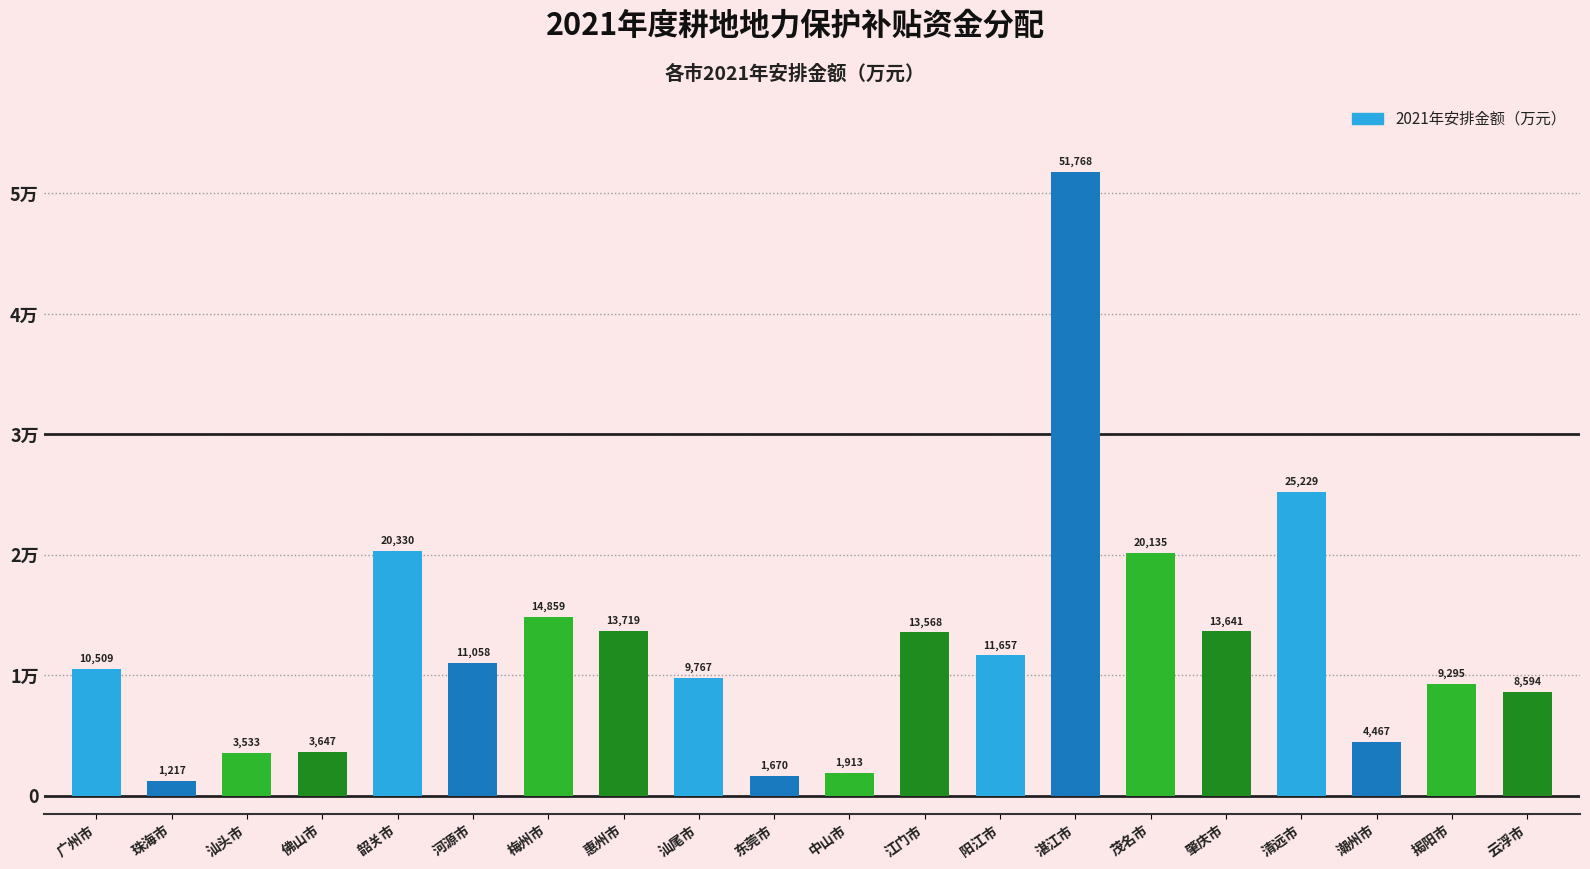

Reading right to left, list all the values displayed in this chart.

云浮市=8594.4	揭阳市=9295.0	潮州市=4466.9	清远市=25229.4	肇庆市=13641.5	茂名市=20134.6	湛江市=51768.1	阳江市=11656.5	江门市=13567.6	中山市=1912.8	东莞市=1669.9	汕尾市=9766.8	惠州市=13719.1	梅州市=14858.5	河源市=11058.4	韶关市=20329.7	佛山市=3647.2	汕头市=3533.2	珠海市=1216.6	广州市=10509.1